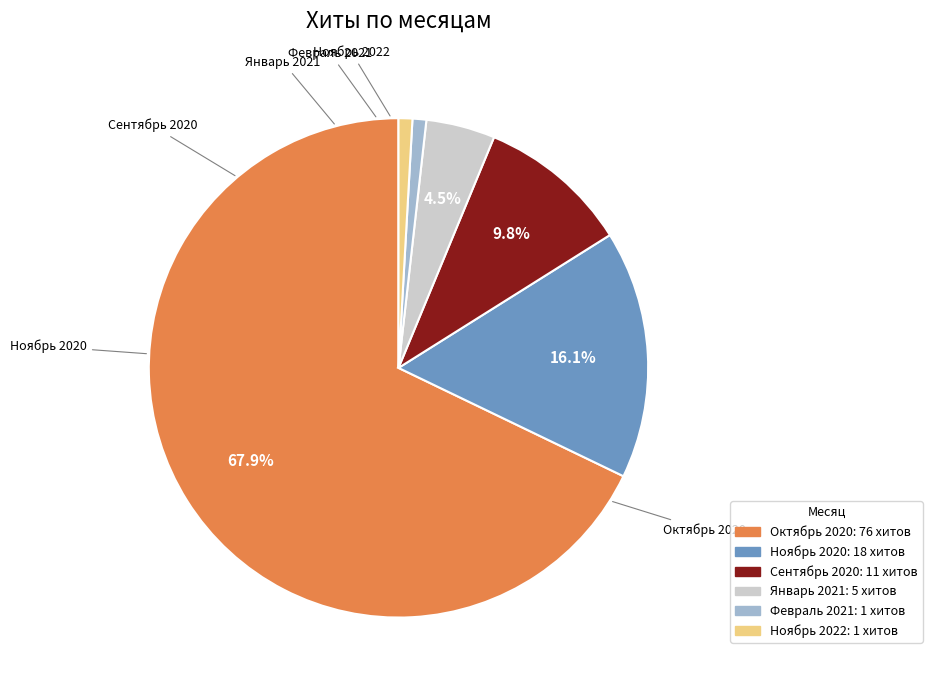

Does any single category account for the majority?

Yes